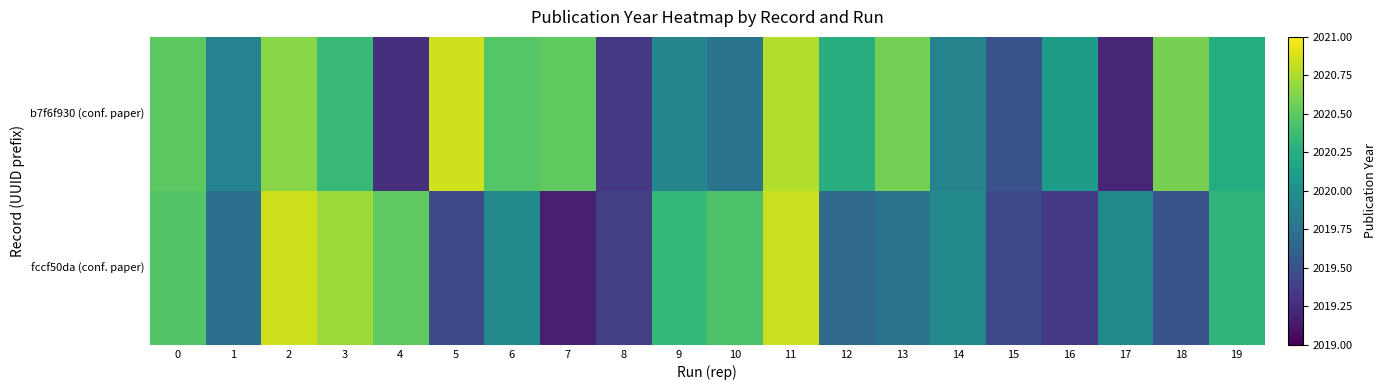

How many categories are shown in the chart?

20